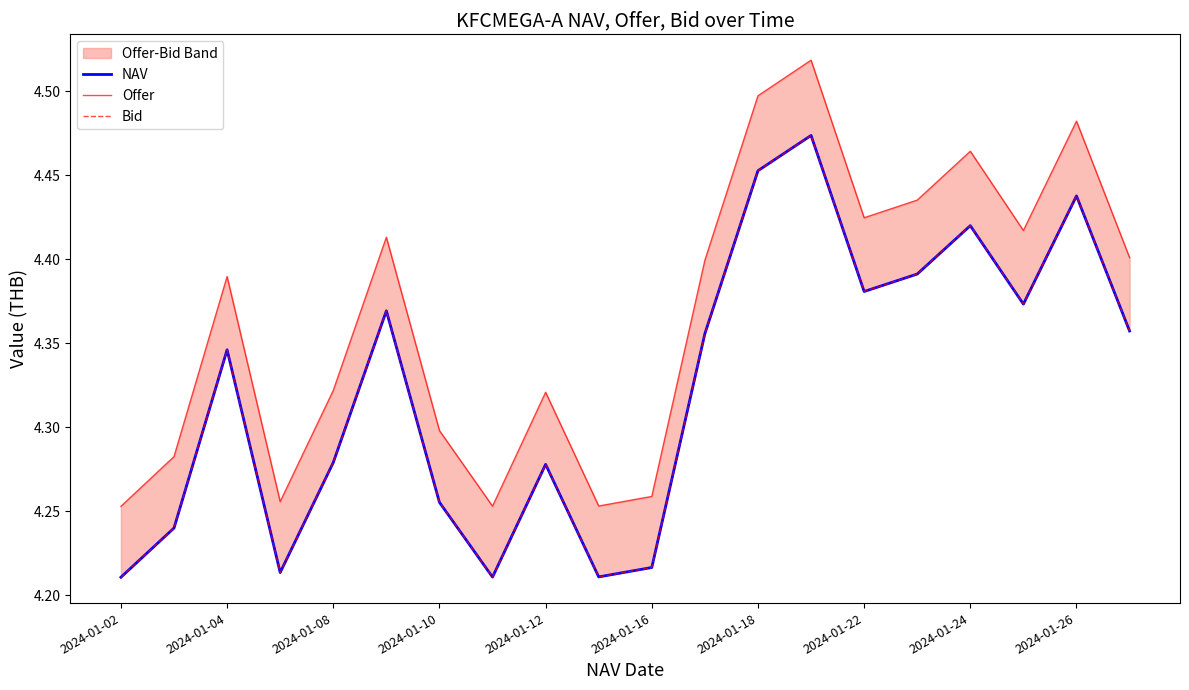

True or false: NAV and Bid intersect in this chart.

False